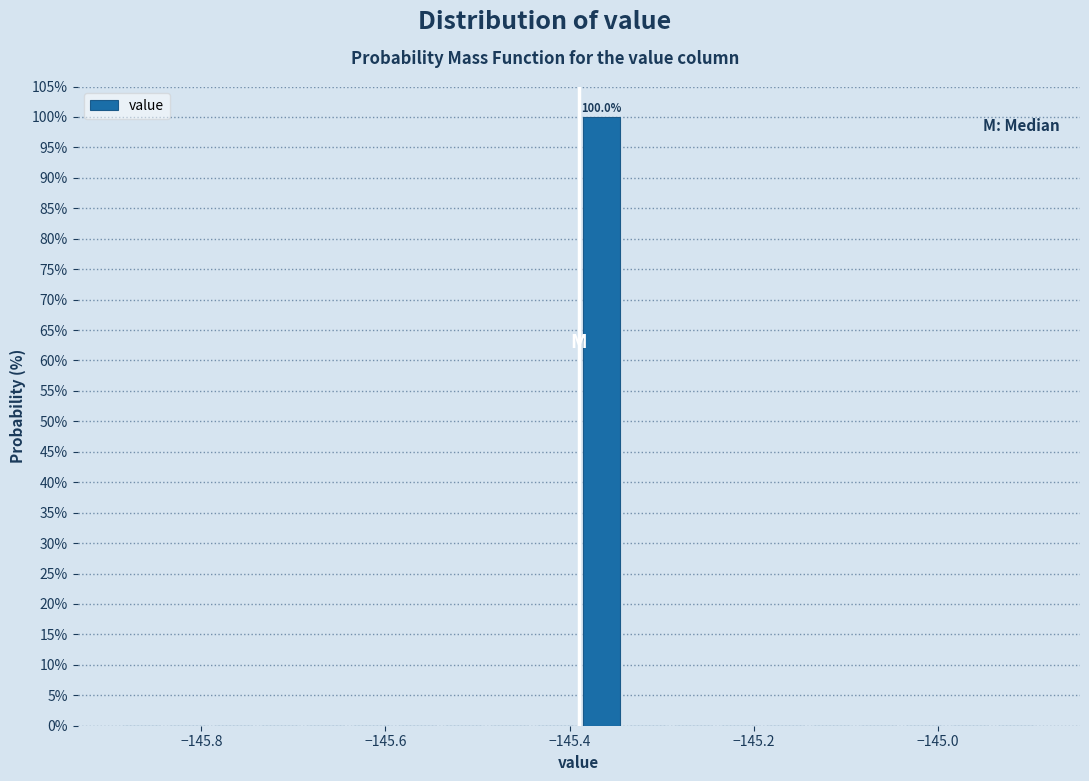

Around what value on the x-axis is the tallest bar? Give the approximate position of its centre, as read against the axis.

-145.36